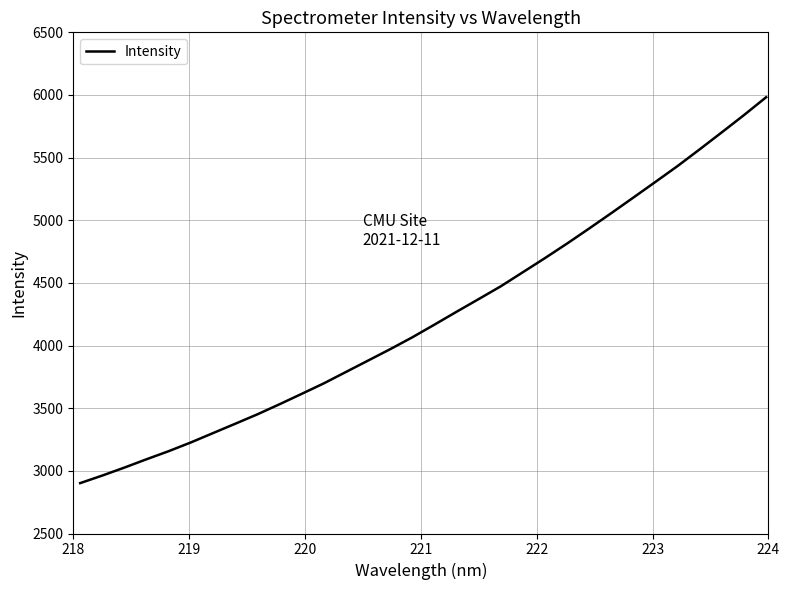

Reading left to right, transcribe all the data shown in this chart.

2902.2	2962.6	3026.4	3092.9	3157.4	3227.1	3301.6	3376.0	3451.1	3531.5	3614.4	3698.2	3789.2	3880.1	3971.2	4065.9	4167.1	4269.8	4371.1	4473.1	4585.8	4698.6	4814.7	4935.0	5057.5	5182.1	5307.4	5433.8	5567.1	5702.7	5839.9	5982.1